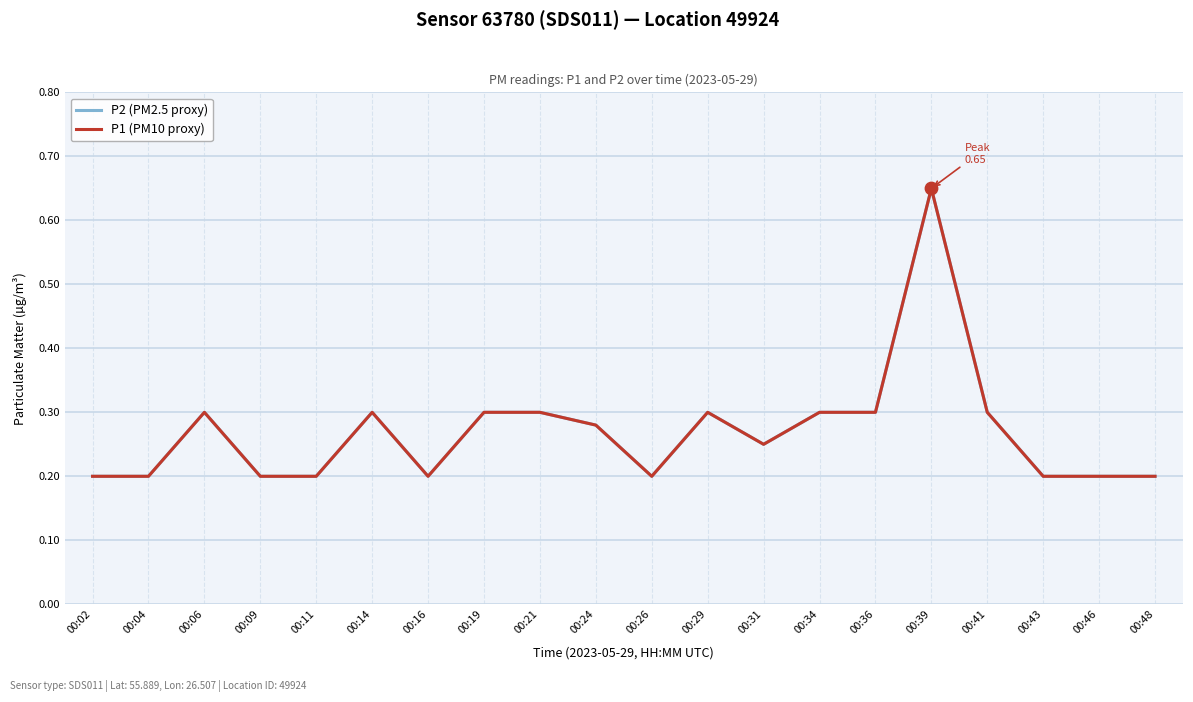

At which category is the sum across all series the highest?

00:39